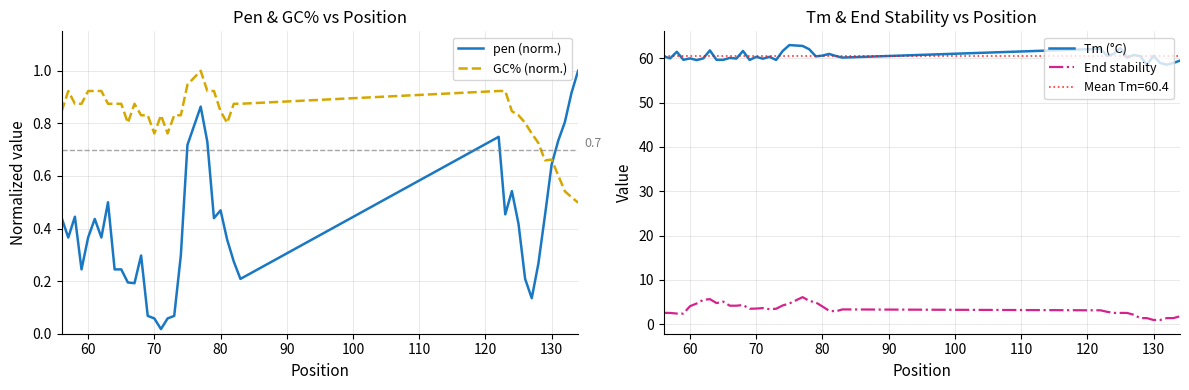

True or false: GC% (norm.) and Tm (°C) intersect in this chart.

False